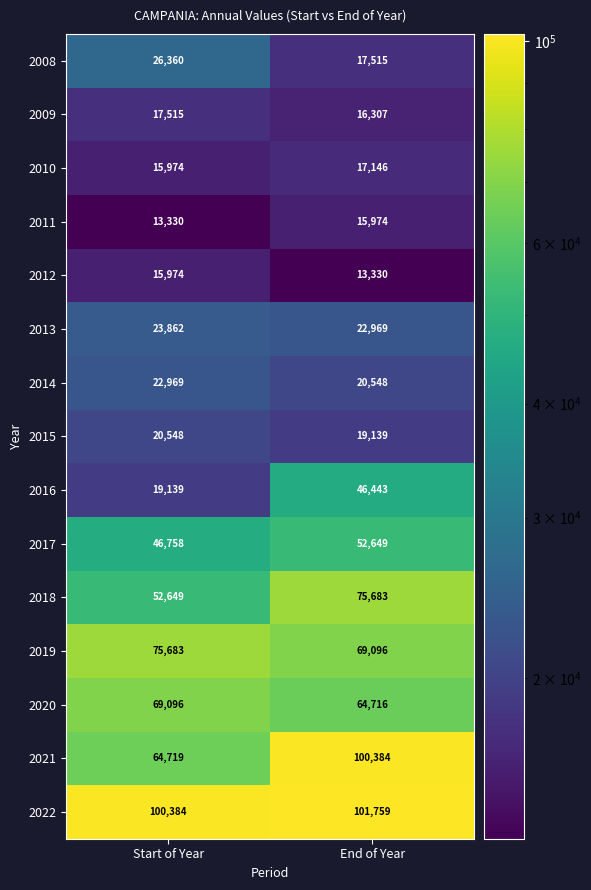

At End of Year, list the series in order from smallest to largest.

2012, 2011, 2009, 2010, 2008, 2015, 2014, 2013, 2016, 2017, 2020, 2019, 2018, 2021, 2022